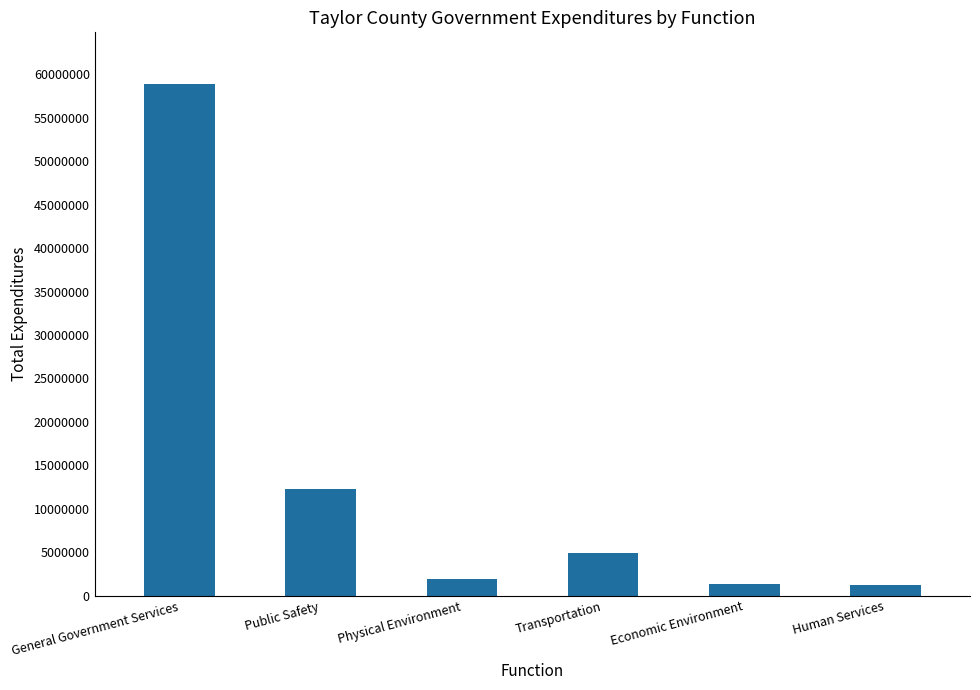

At which label is the value closest to 30088661?

Public Safety